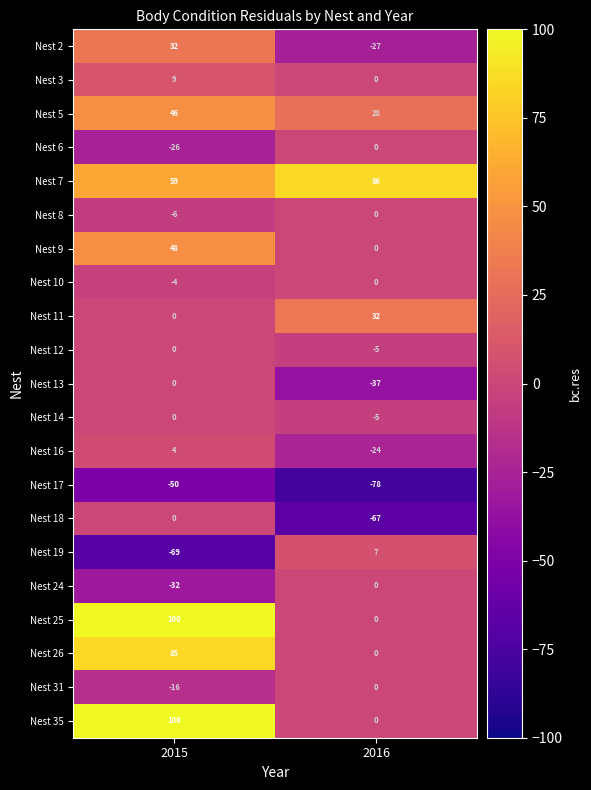

What is the greatest value displayed?

100